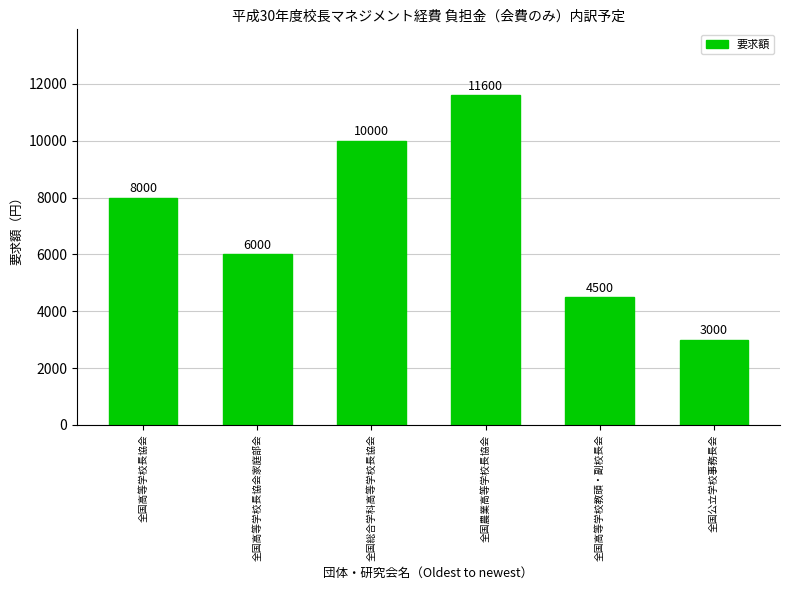

What is the change in value from 全国高等学校長協会家庭部会 to 全国公立学校事務長会?

-3000